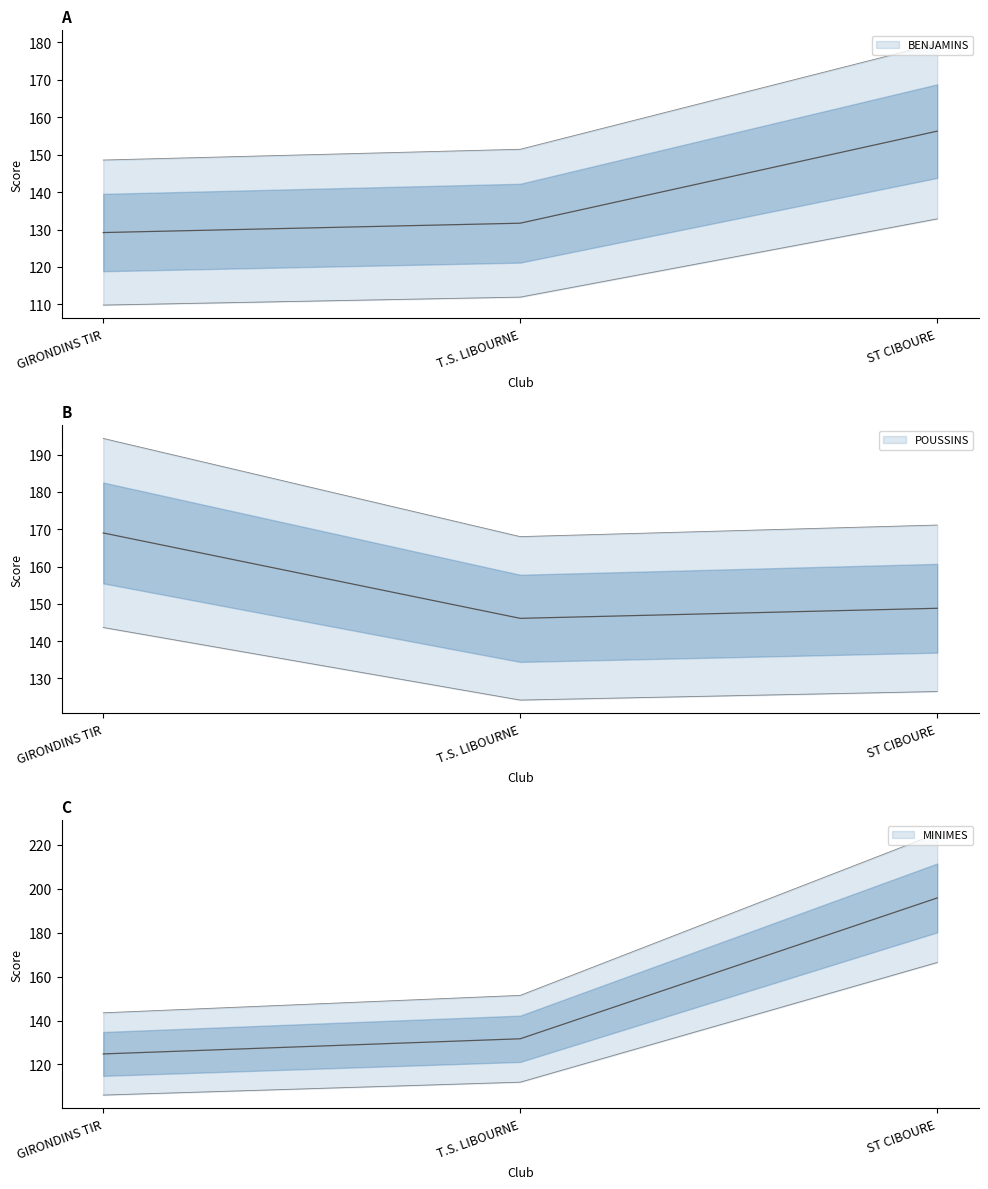

What is the difference between the BENJAMINS Total values at ST CIBOURE and GIRONDINS TIR?

27.1